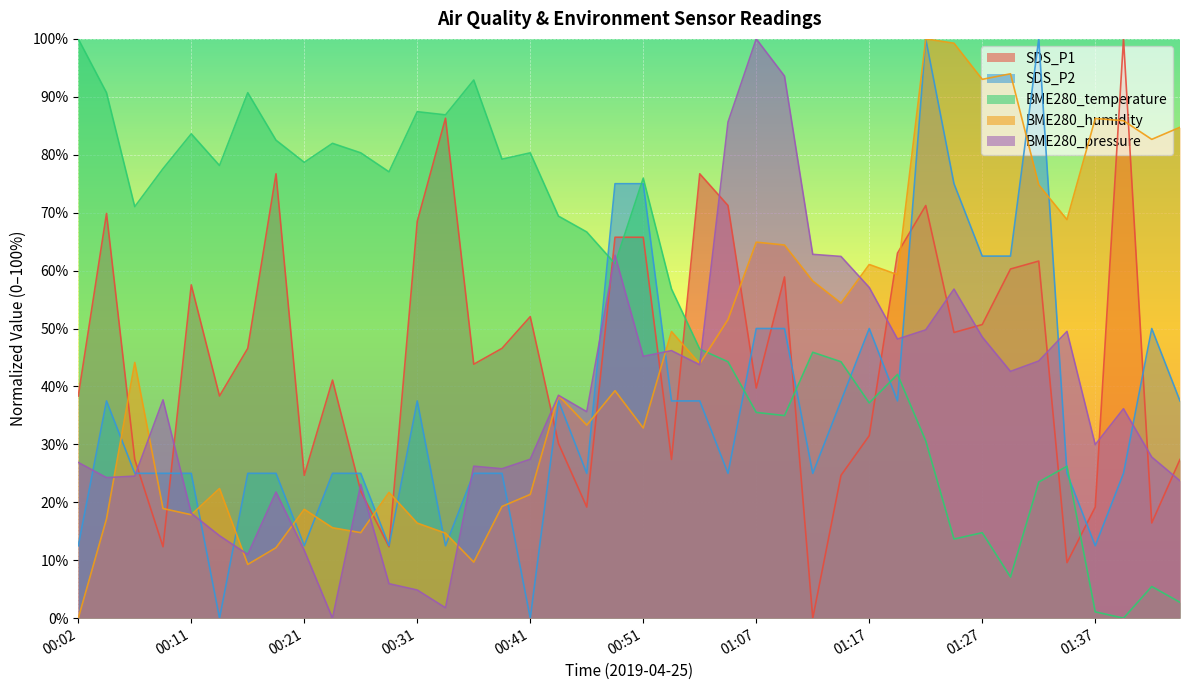

What is the label of the 39th point from the right?

00:04